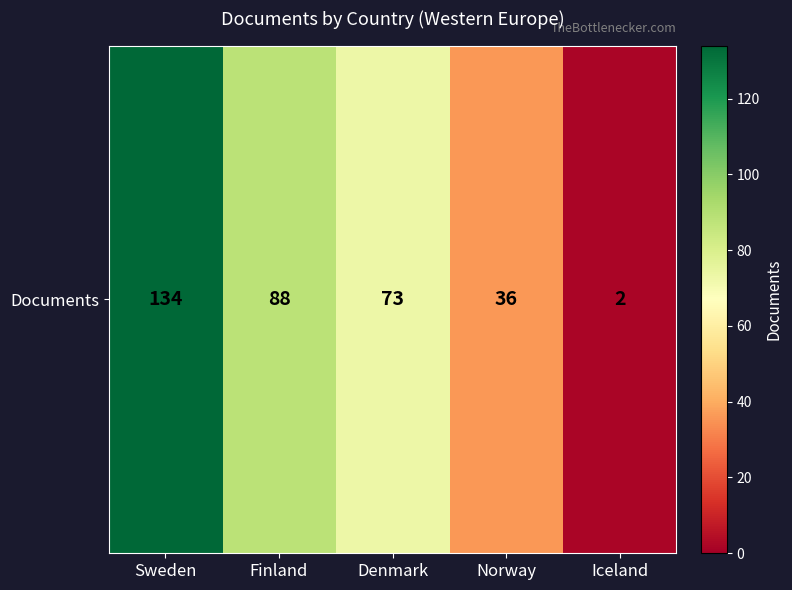

Reading right to left, transcribe all the data shown in this chart.

2	36	73	88	134